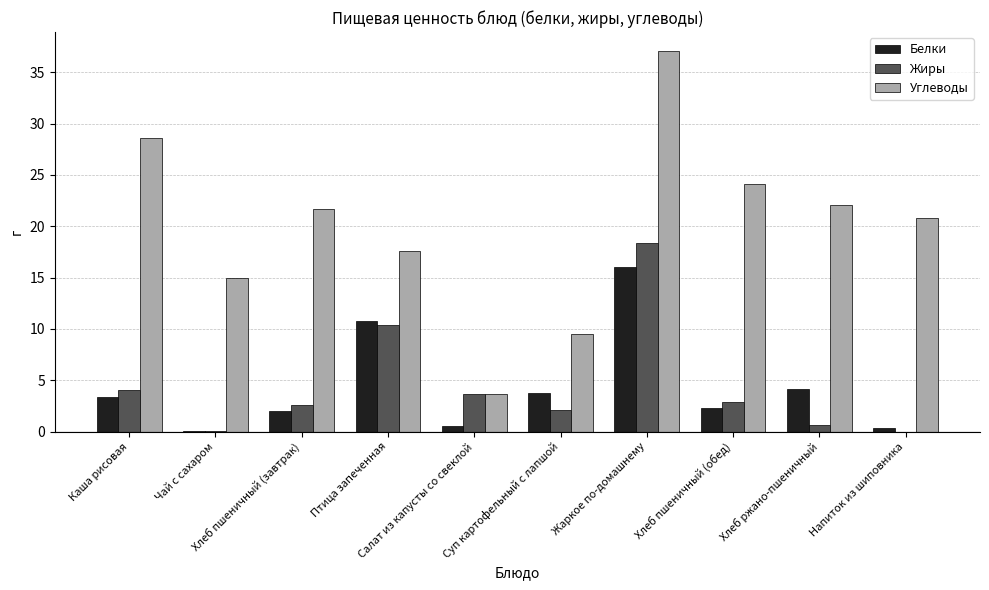

What is the total value across all series at Напиток из шиповника?

21.1